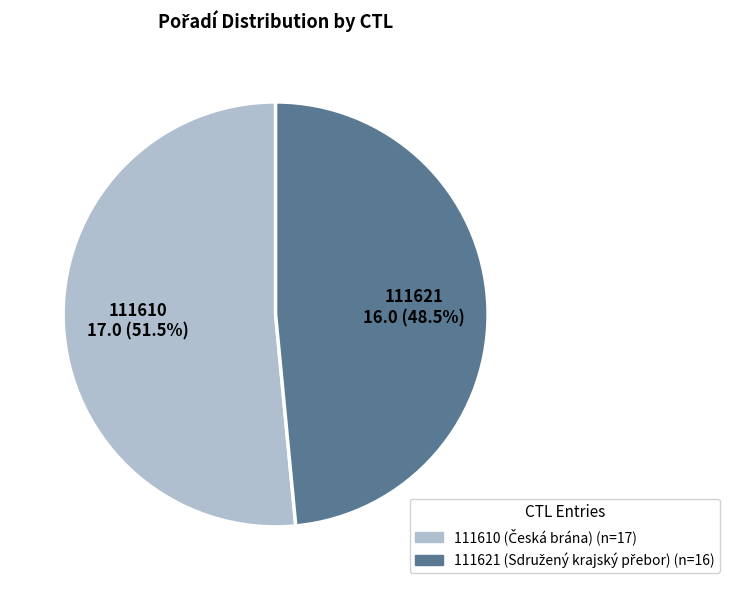

What is the largest slice in the pie chart?

111610